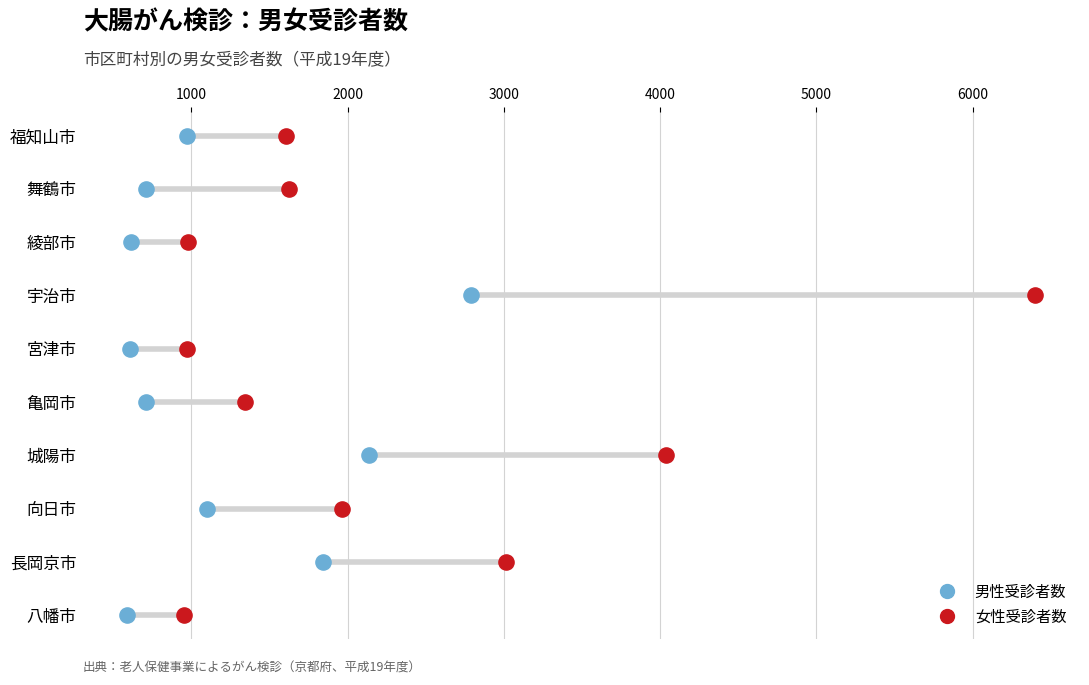

What are all the series names shown in the legend?

男性受診者数, 女性受診者数